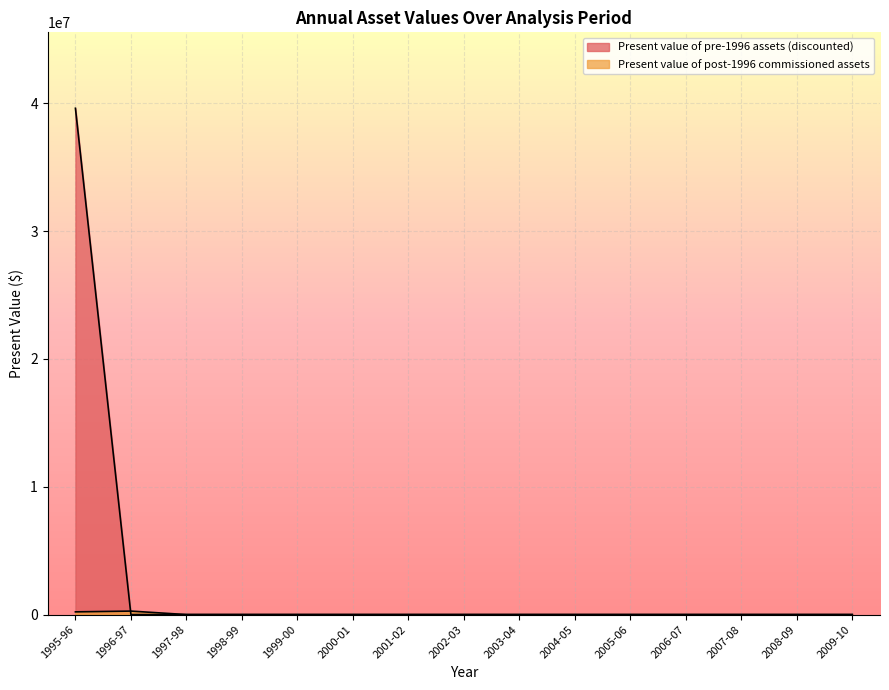

True or false: Present value of post-1996 commissioned assets and Present value of pre-1996 assets (discounted) cross at least once.

True